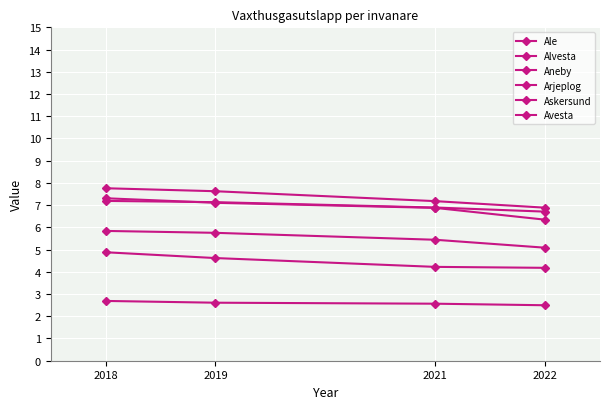

How many lines are shown in the chart?

6